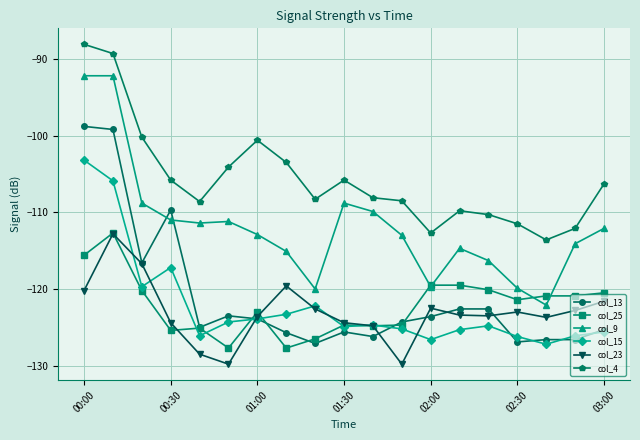

What is the value of the col_4 point at the 14th from the left?

-109.8